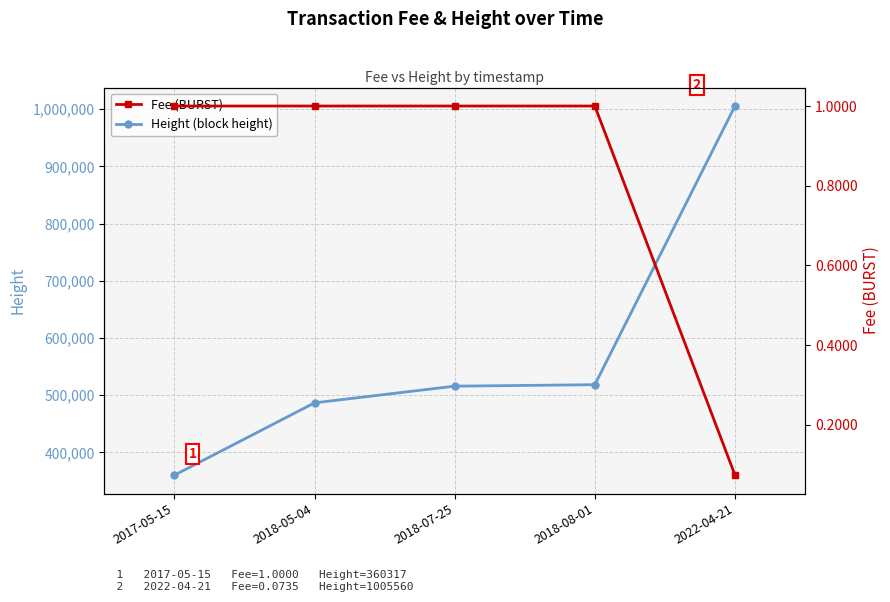

At which label does Height (block height) first exceed 515923?

2018-08-01